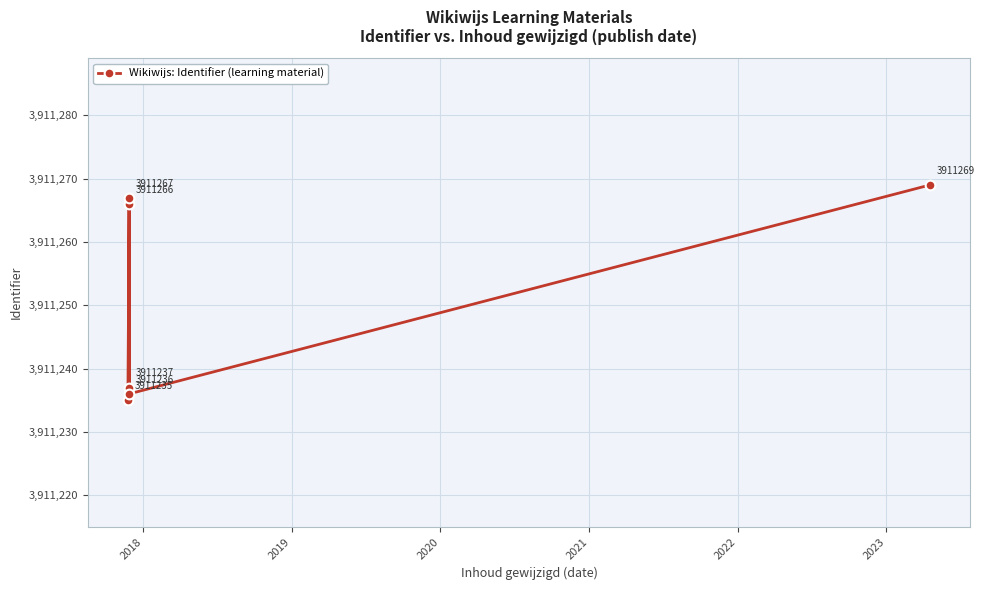

How many points are lower than both their immediate neighbors (excluding endpoints)?

2